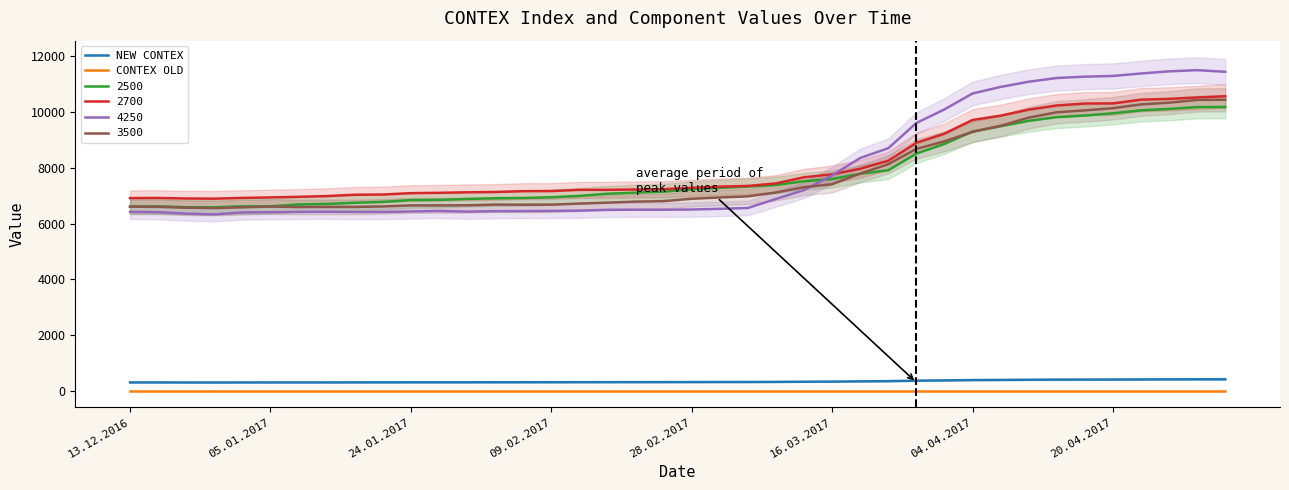

How many data points in NEW CONTEX are above 307?

20